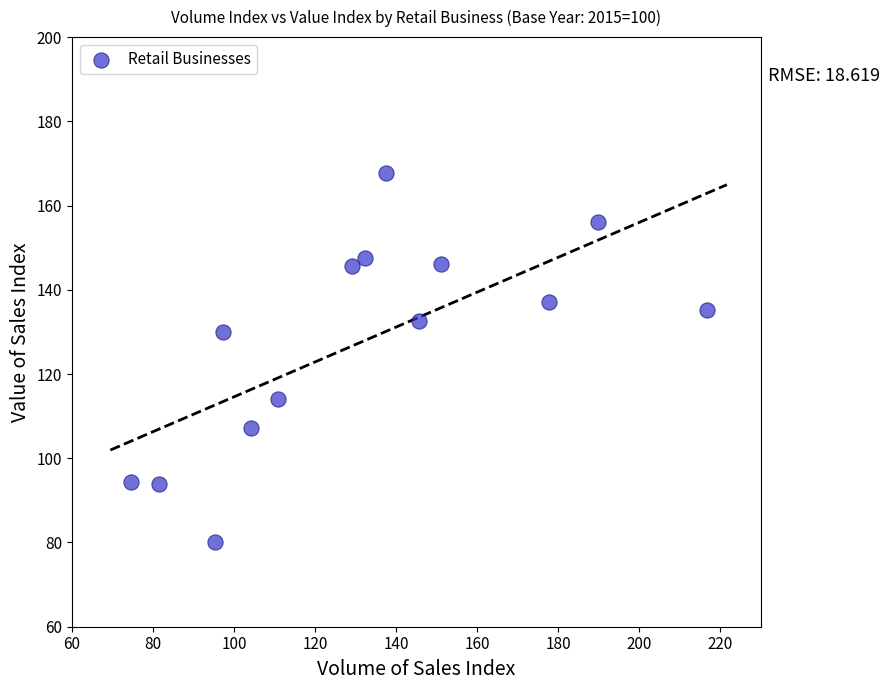

What Y value in the scatter plot is closest to 123?

130.0